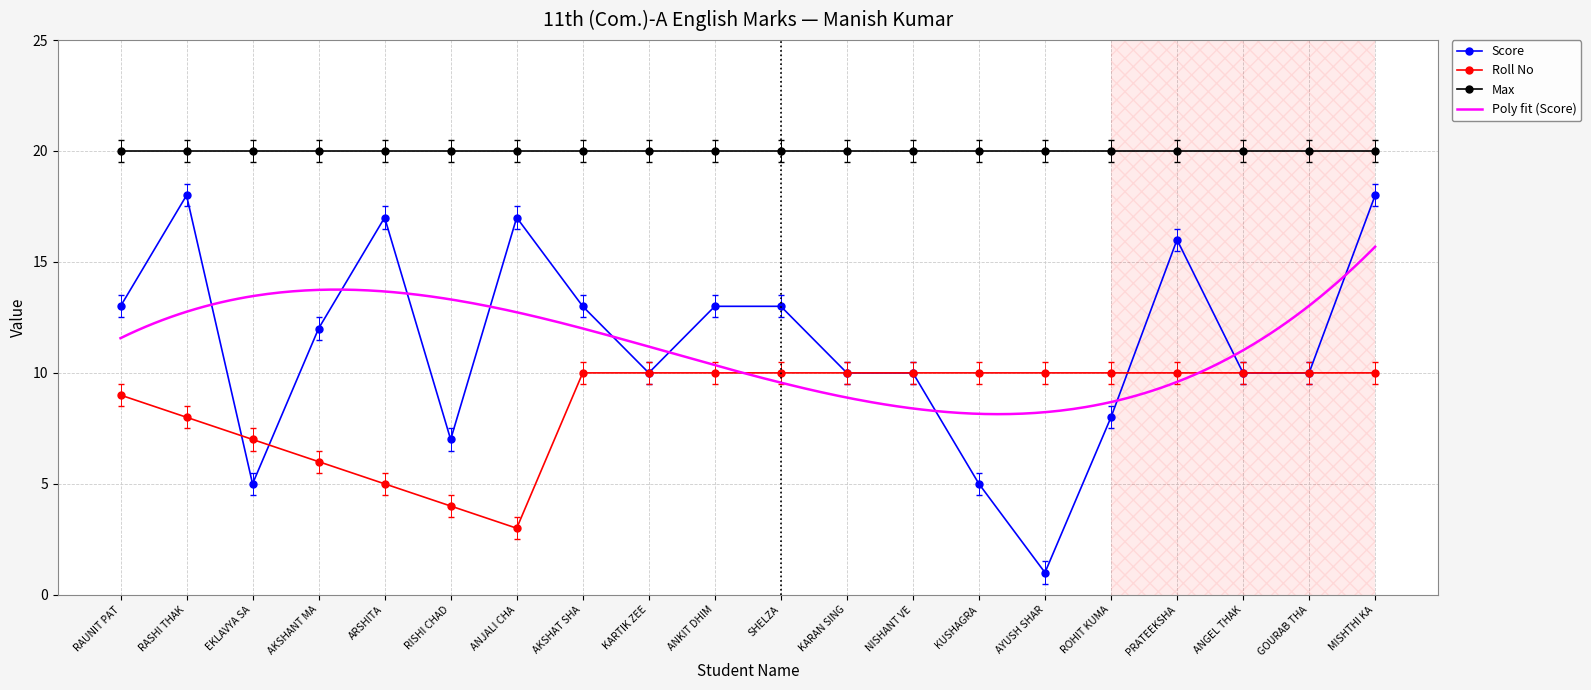

What is the sum of the Roll No values at RASHI THAK and AYUSH SHAR?

18